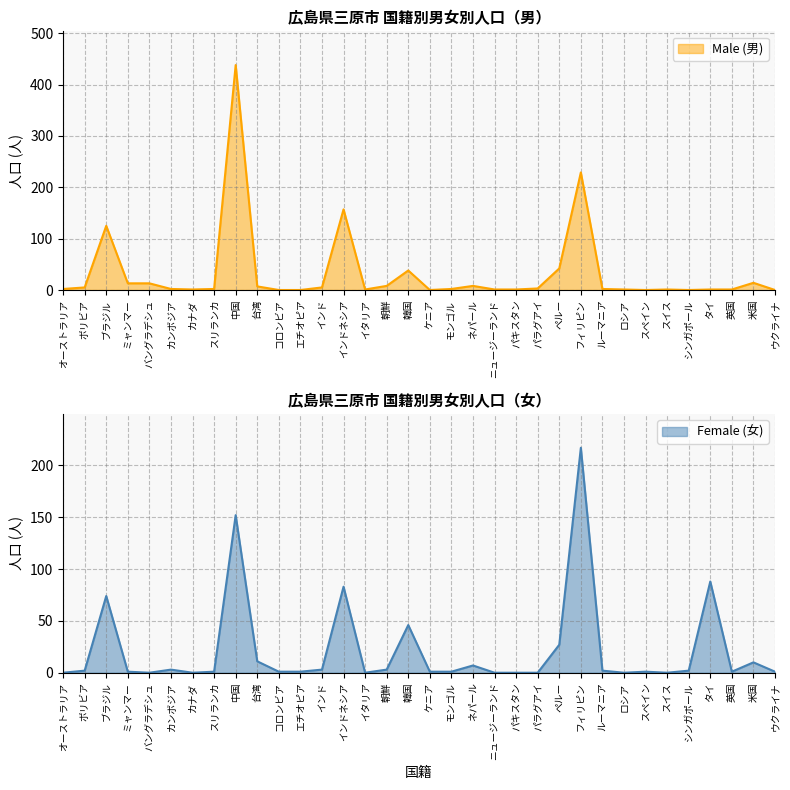

At which label does Male (男) reach its minimum?

コロンビア